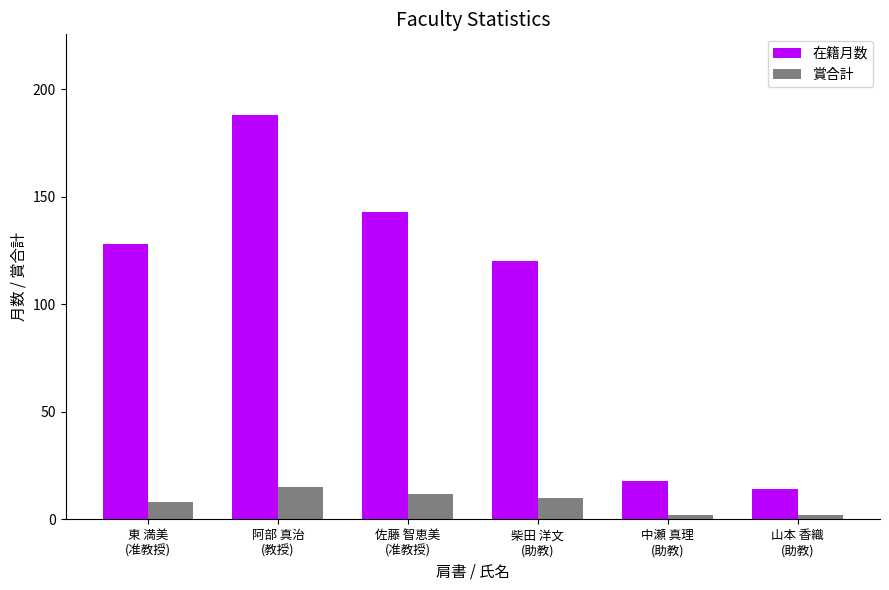

What is the average value of the 在籍月数 series?

102